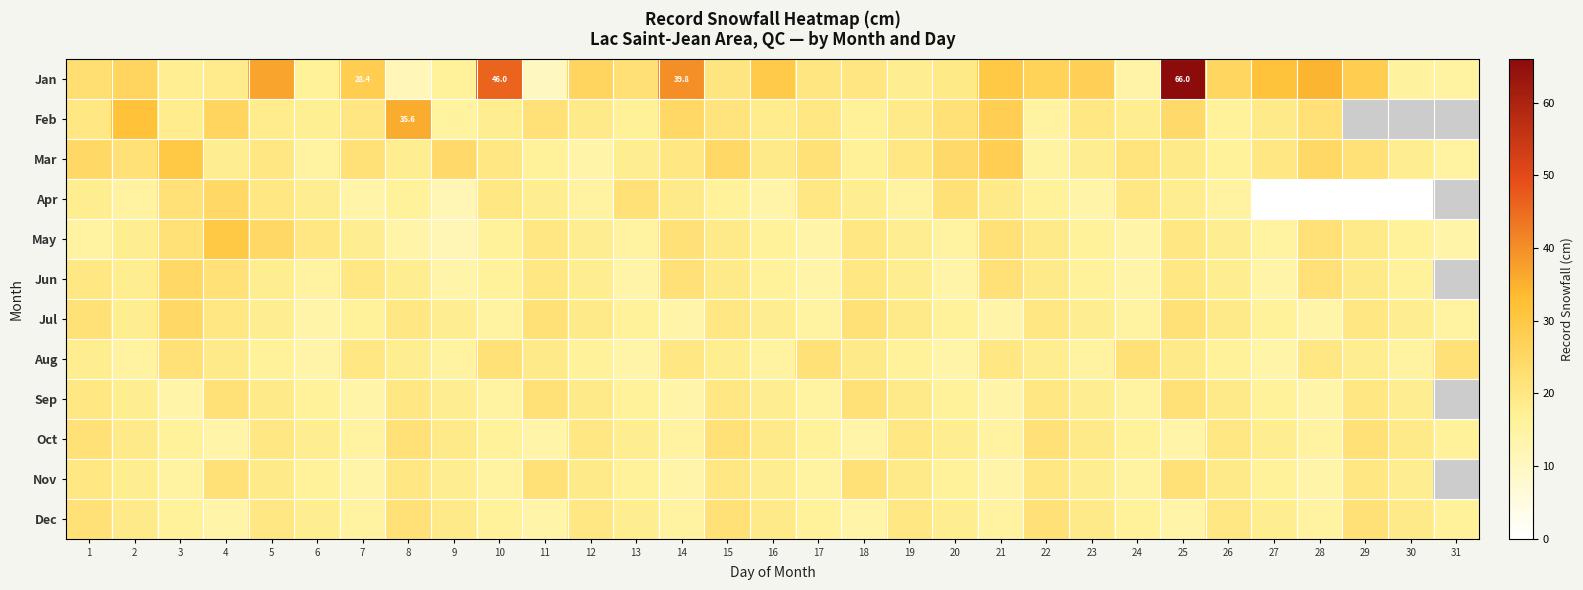

What is the sum of the Sep values at 16 and 15?

38.0